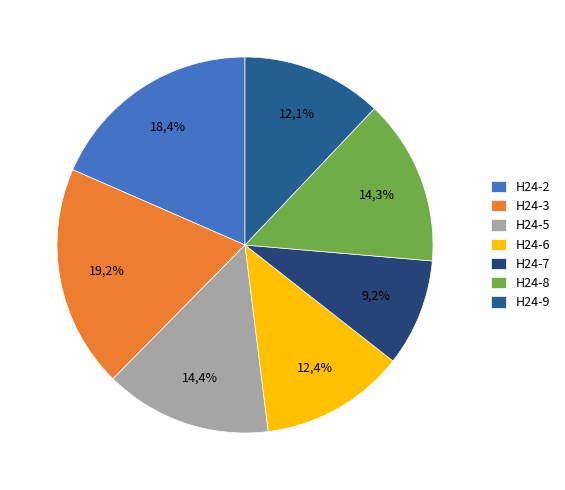

The H24-6 slice represents 25% of the pie. True or false?

False